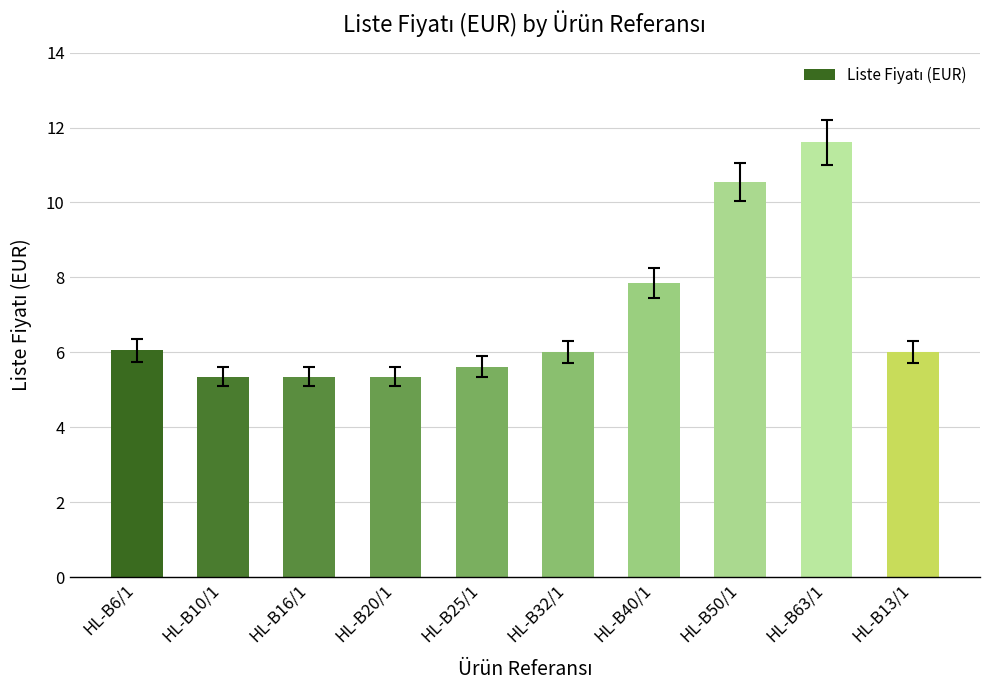

Does the chart contain any negative values?

No